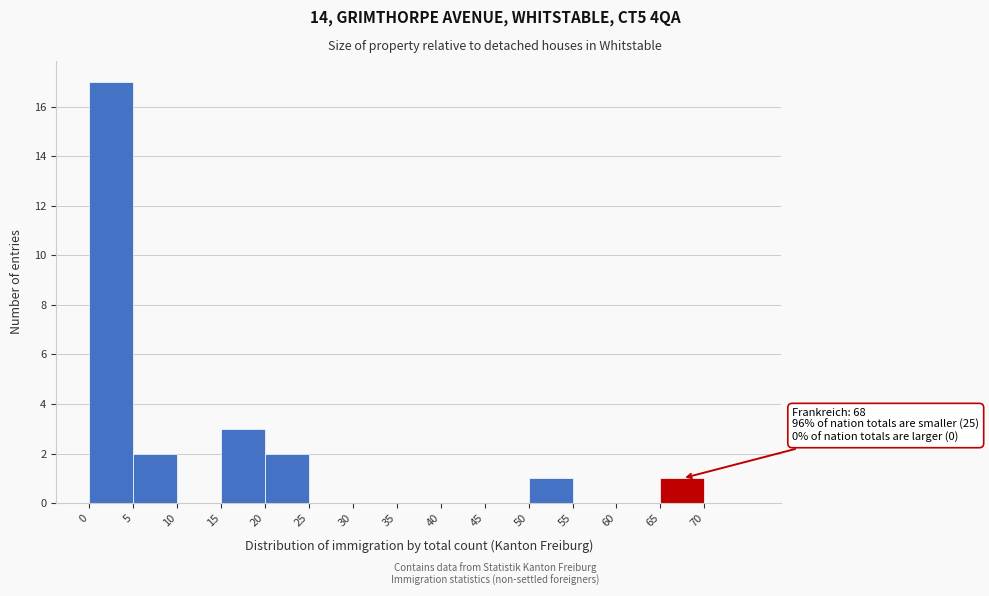

Over which range of the x-axis is the bar tallest?

0 to 5